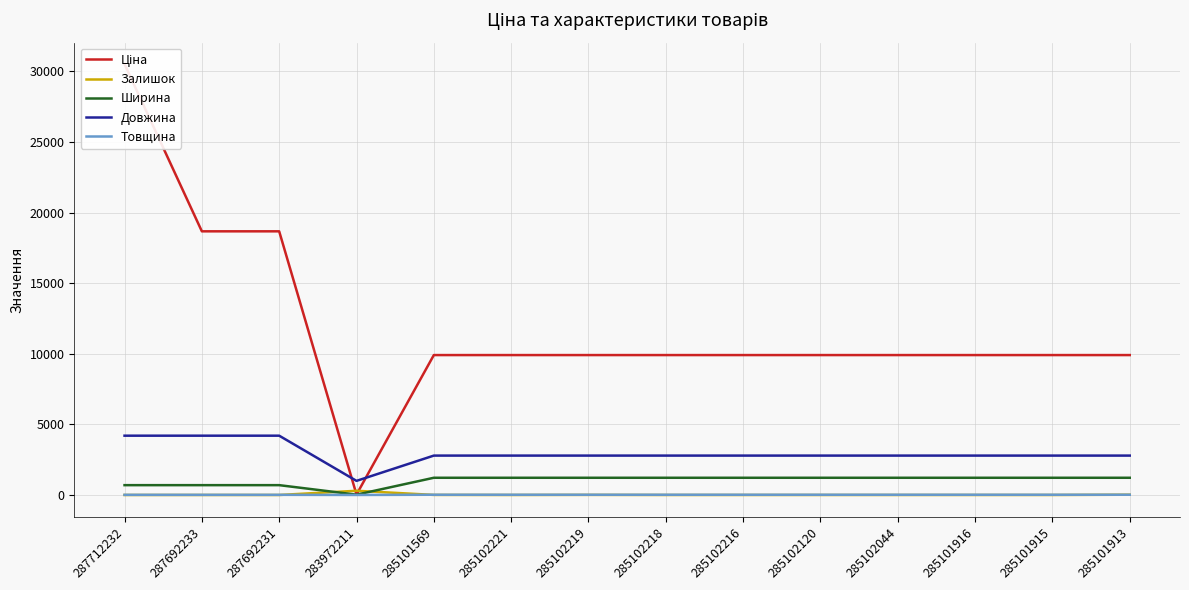

How many times do Ширина and Залишок cross each other?

2